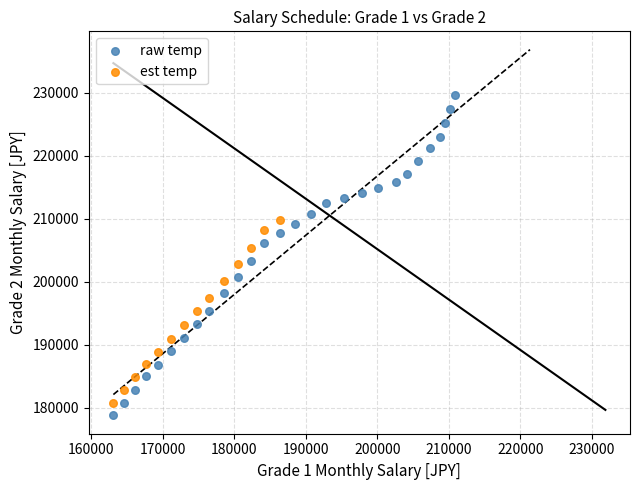

Which series has the largest Y range (max minus min)?

raw temp